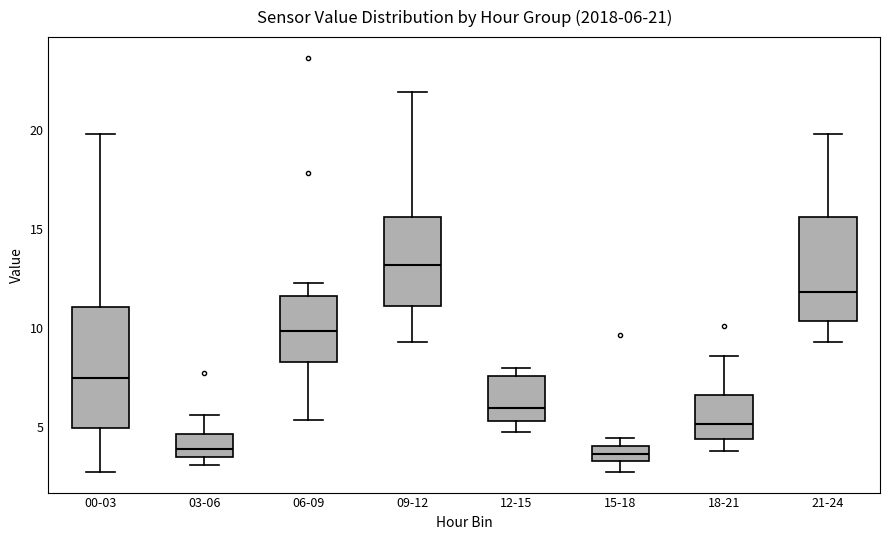

Which box is the tallest, from its lower edge to its upper edge?

00-03